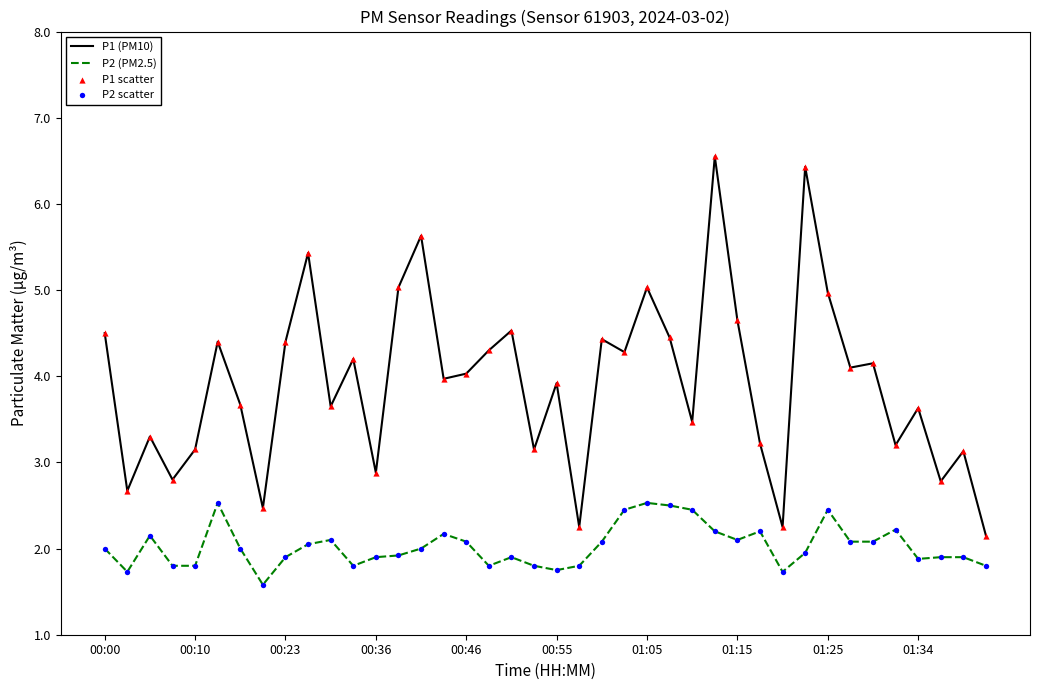

At how many categories does at least one series exceed 4?

20